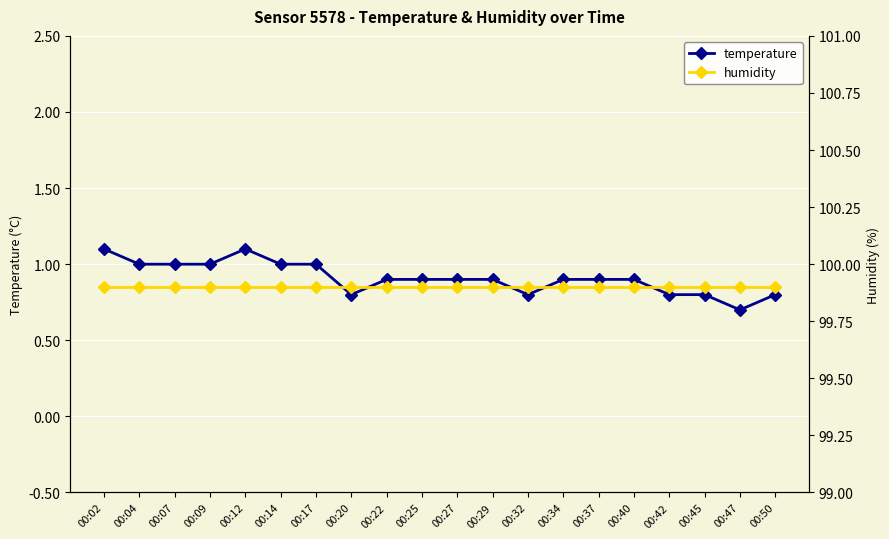

How many series are shown in this chart?

2